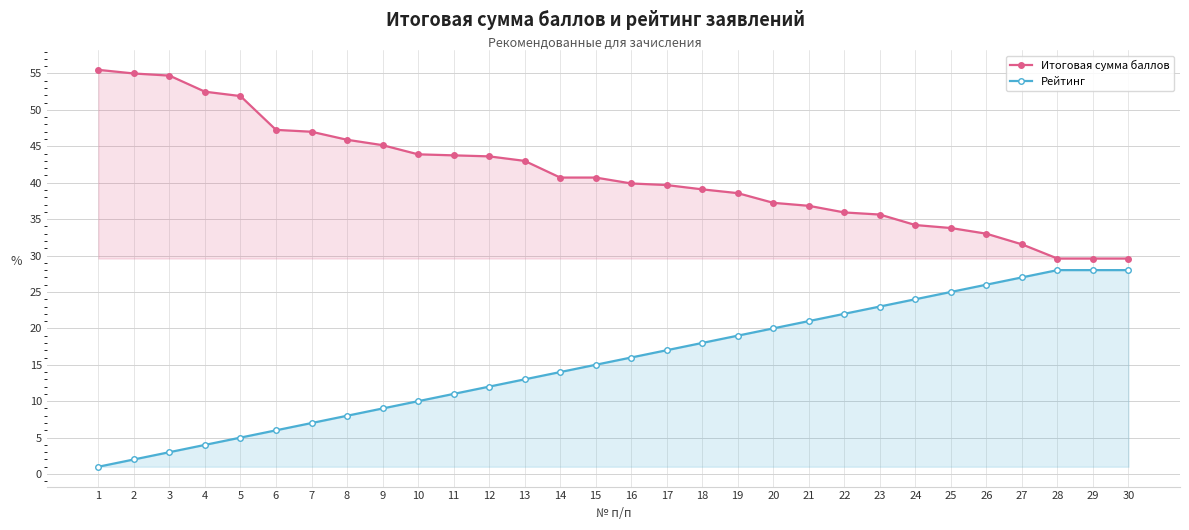

What are all the series names shown in the legend?

Итоговая сумма баллов, Рейтинг